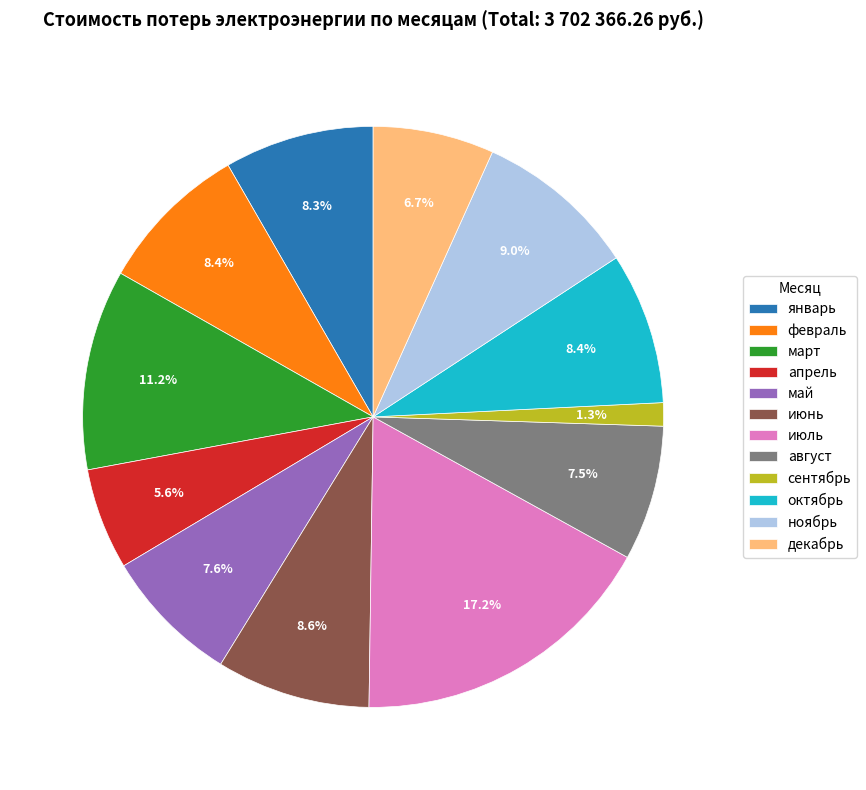

What is the ratio of the value at июнь to the value at декабрь?

1.3